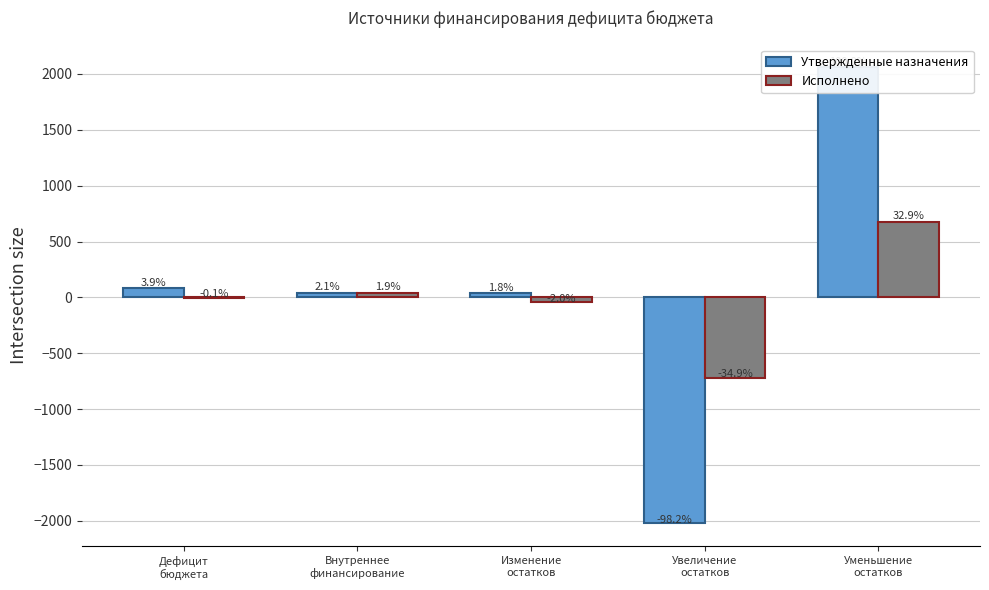

List the labels in order of Утвержденные назначения value, smallest first.

Увеличение
остатков, Изменение
остатков, Внутреннее
финансирование, Дефицит
бюджета, Уменьшение
остатков